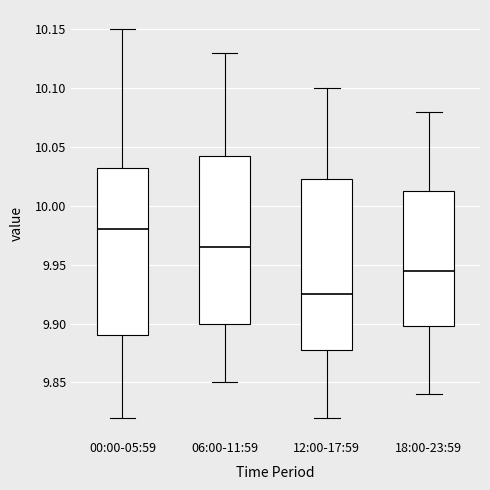

Reading left to right, transcribe this box plot: for each box, give where its median line is, the range the box spans, and where its two whiskers end, as read against the y-axis. The values are not printed on the chart, so give them approximately, as read against the axis.

00:00-05:59: median 9.980, box 9.890 to 10.035, whiskers 9.820 to 10.150
06:00-11:59: median 9.965, box 9.900 to 10.045, whiskers 9.850 to 10.130
12:00-17:59: median 9.925, box 9.880 to 10.025, whiskers 9.820 to 10.100
18:00-23:59: median 9.945, box 9.900 to 10.015, whiskers 9.840 to 10.080